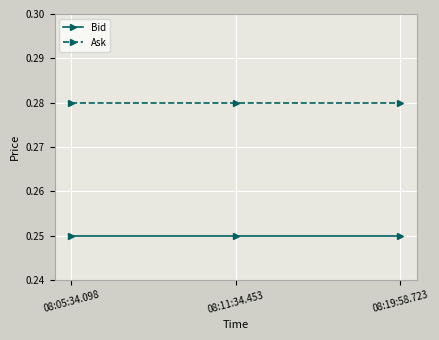

What is the label of the 3rd point from the right?

08:05:34.098